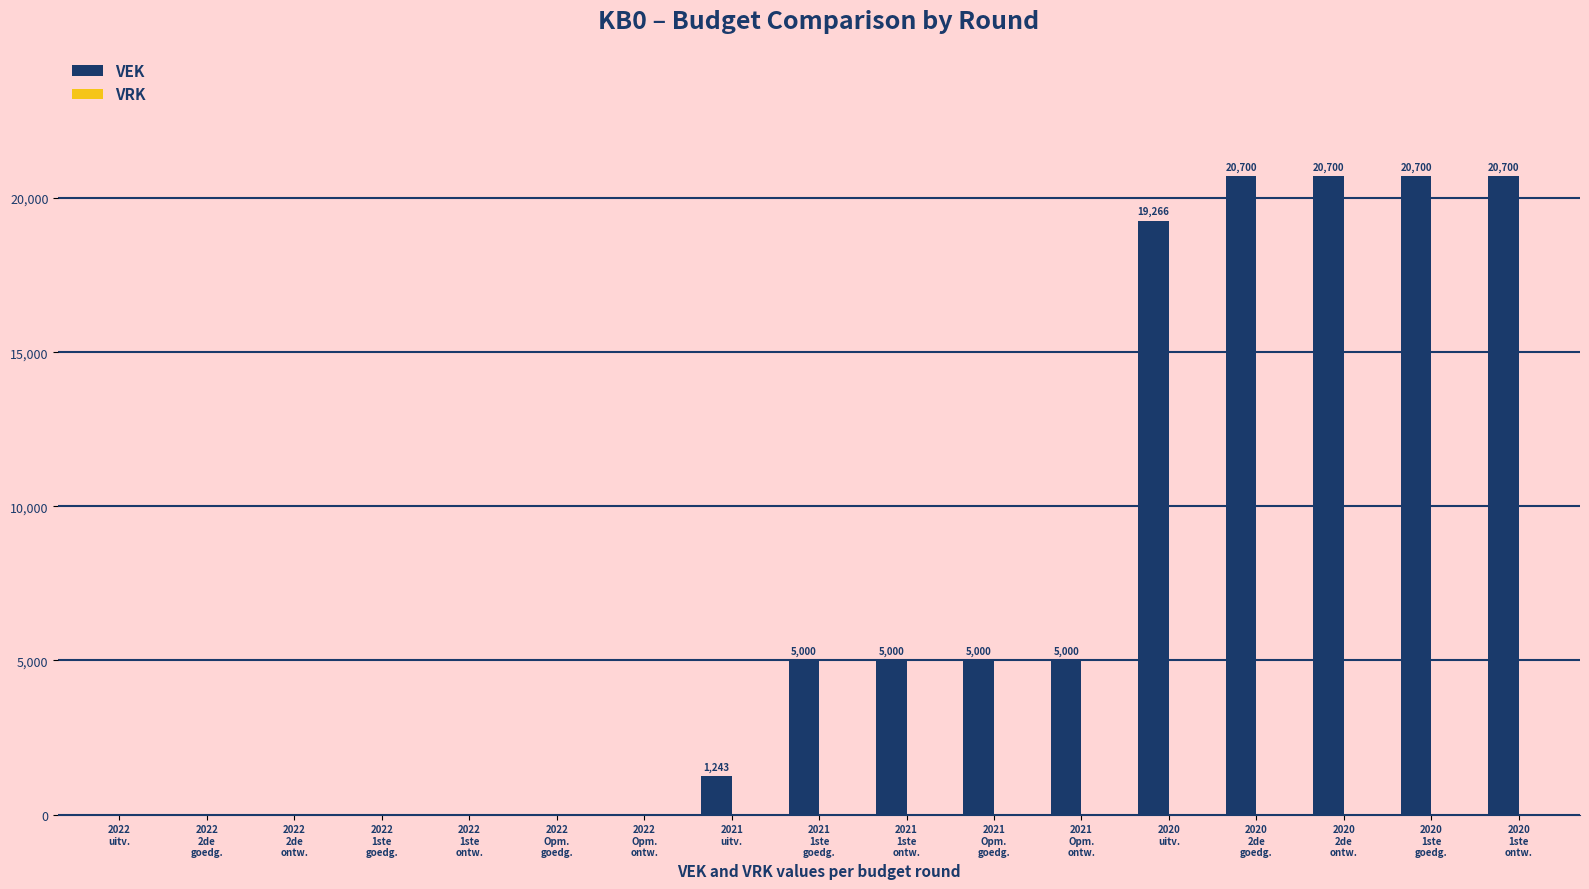

What is the sum of all values?

123309